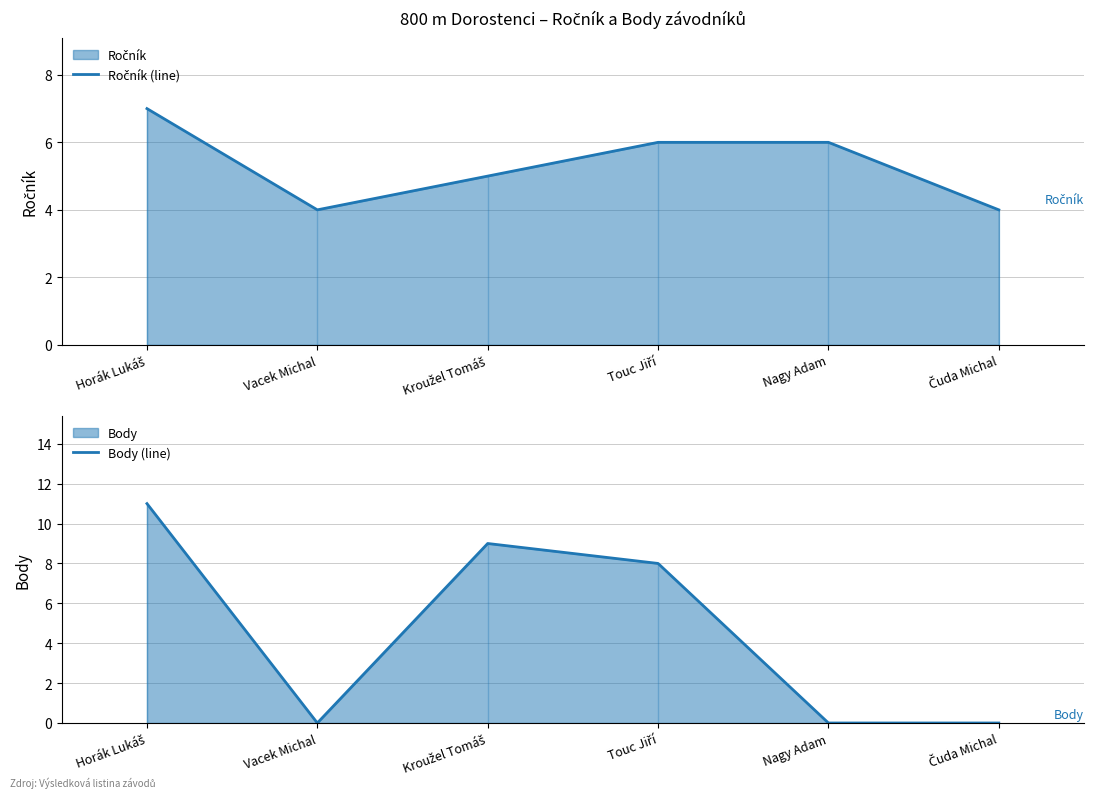

What is the highest value of the Body (line) series?

11